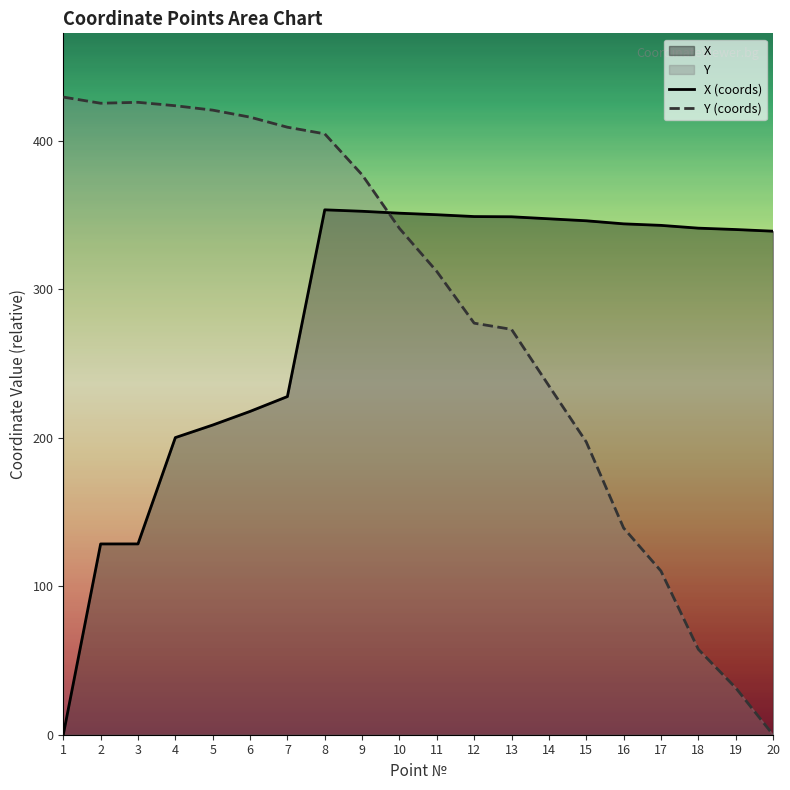

After their last crossing, which series has the higher values: X or Y?

X